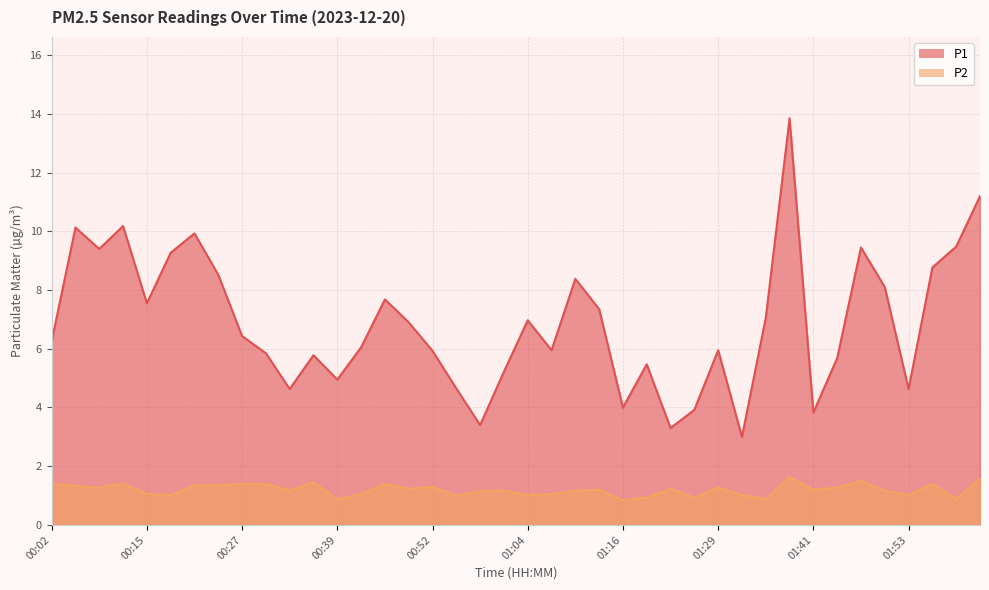

True or false: P1 and P2 intersect in this chart.

False